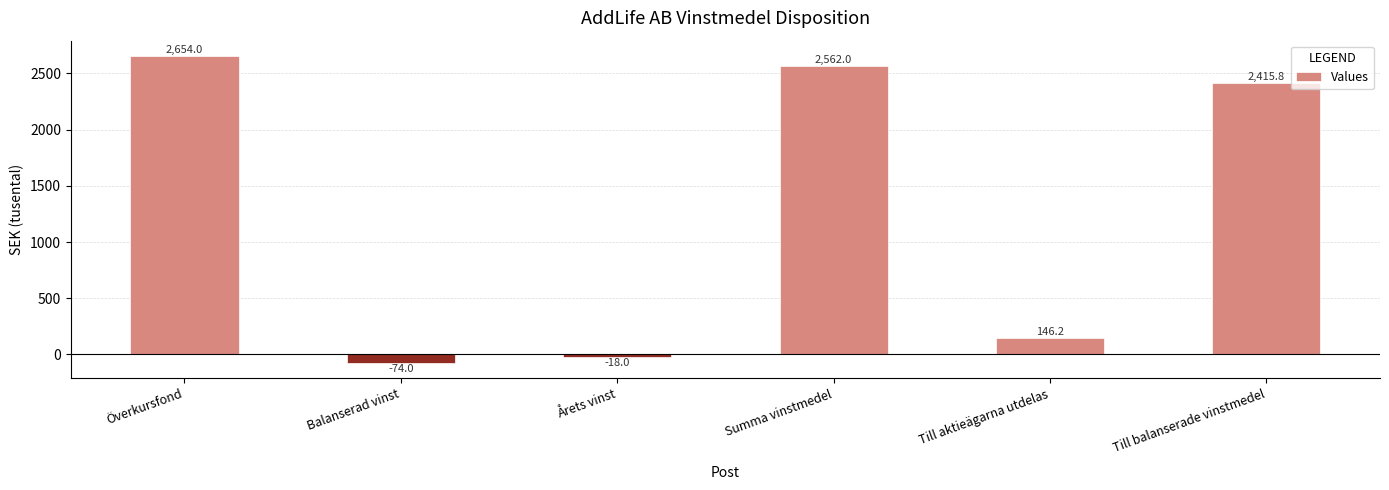

What is the change in value from Balanserad vinst to Till aktieägarna utdelas?

+220.2